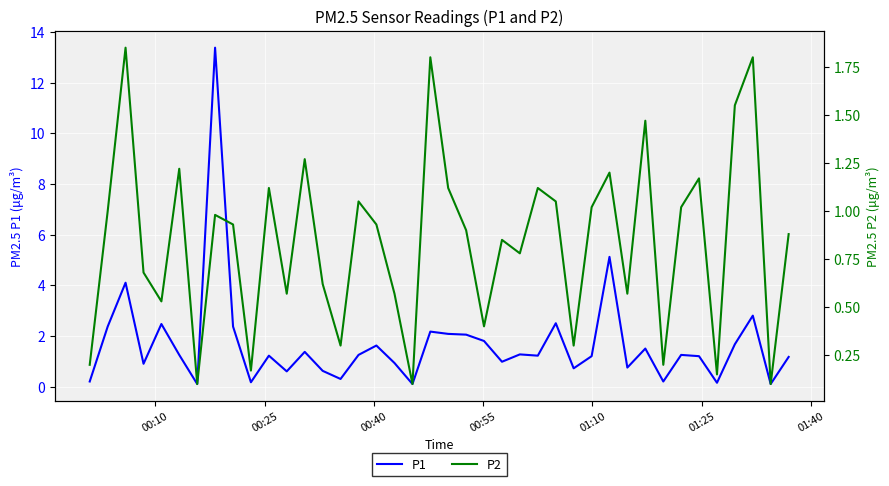

True or false: P1 and P2 intersect in this chart.

False